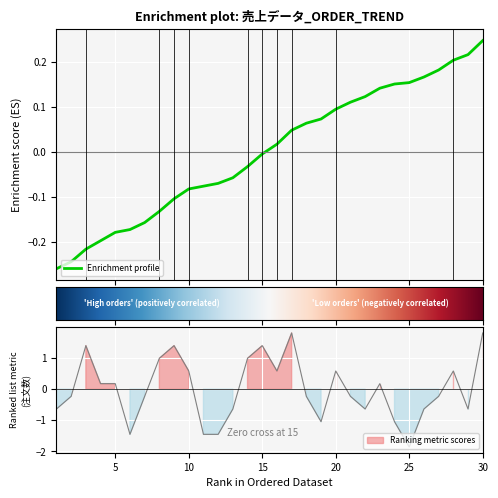

What is the difference between the maximum and second lowest values?

3.3